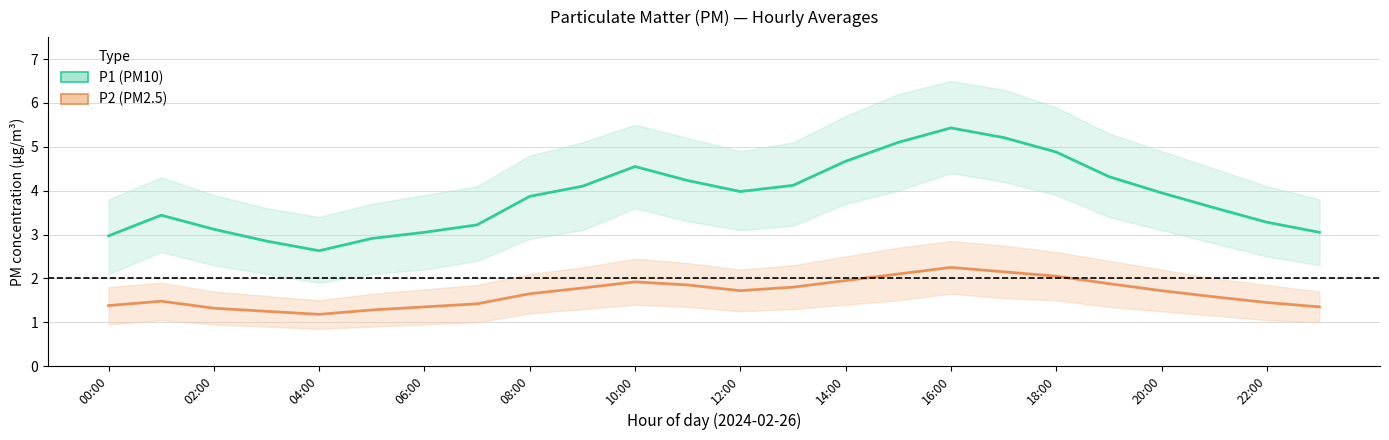

True or false: P1 (PM10) and P2 (PM2.5) intersect in this chart.

False